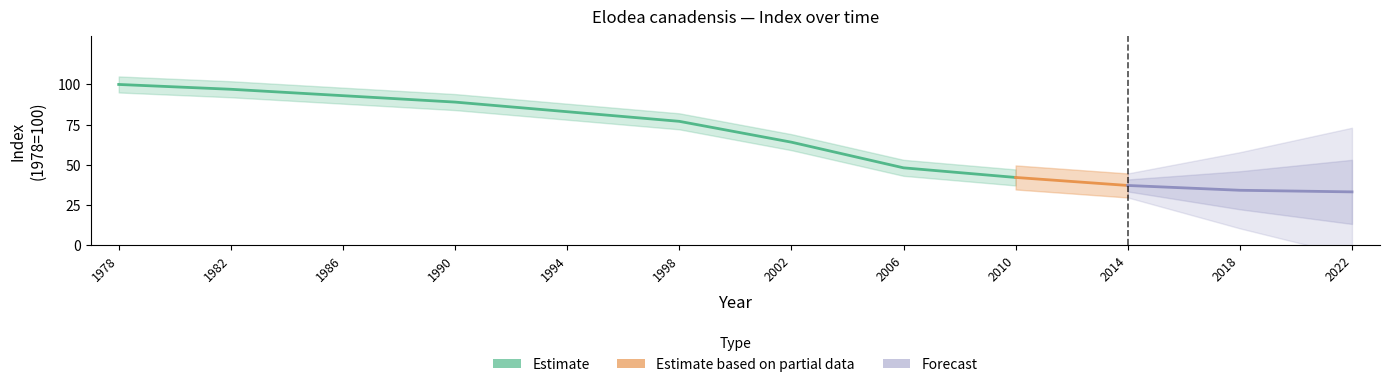

What is the value of the indexcijfer point at the 4th from the left?

89